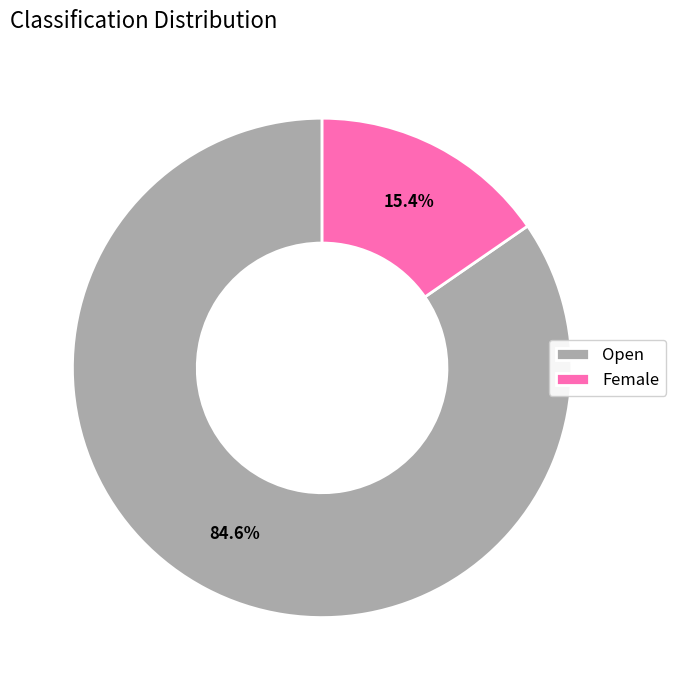

Which has a higher value, Open or Female?

Open